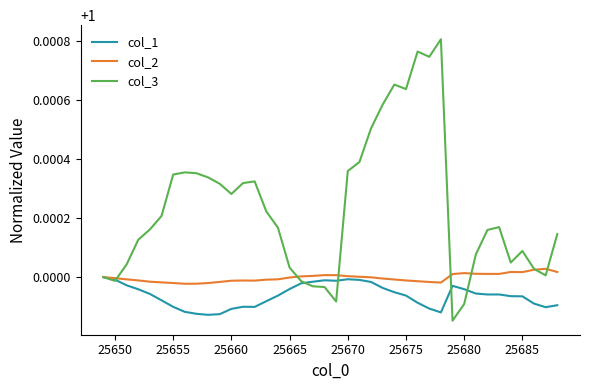

Does the chart have visible grid lines?

No